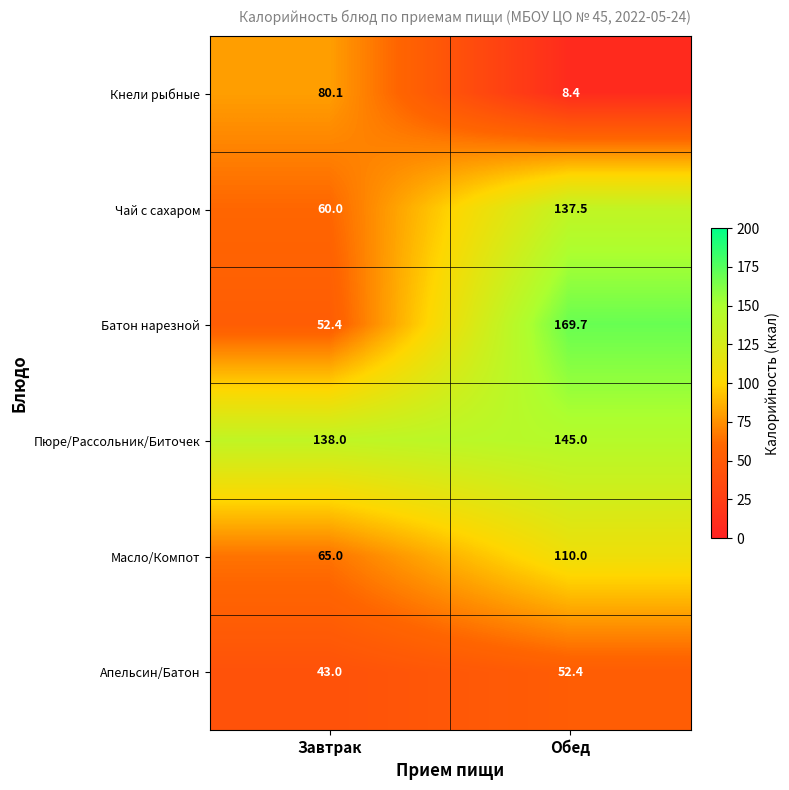

Rank the series at Завтрак from highest to lowest value.

Пюре/Рассольник/Биточек, Кнели рыбные, Масло/Компот, Чай с сахаром, Батон нарезной, Апельсин/Батон